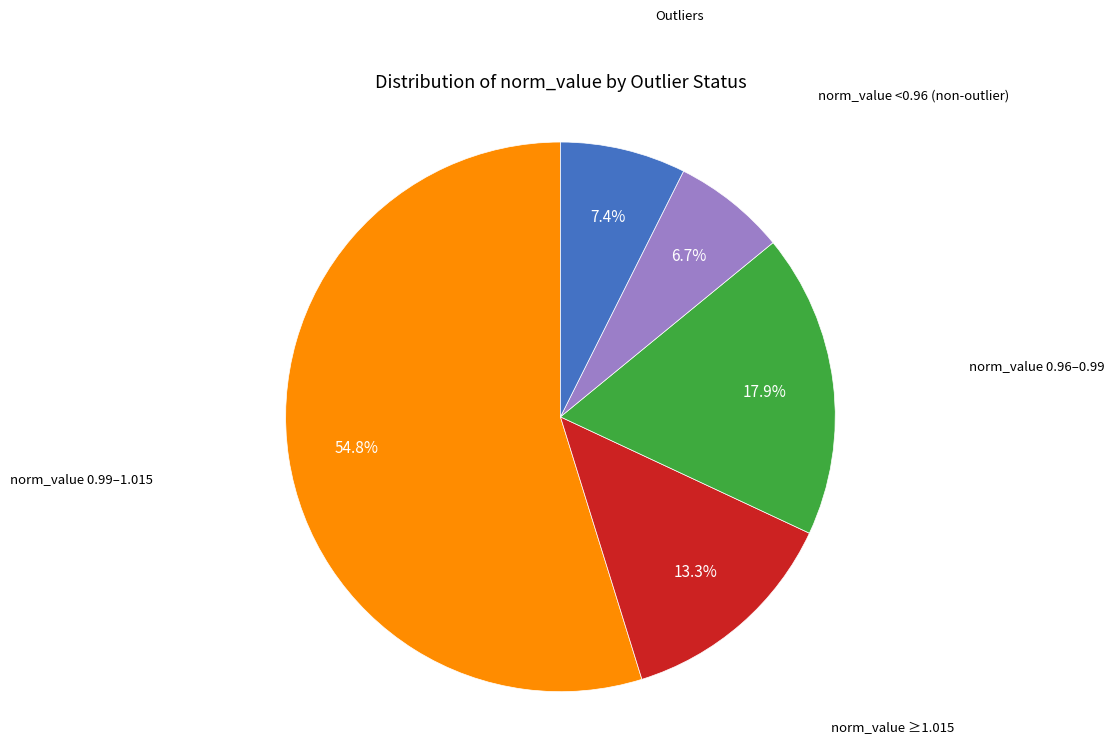

Is there any slice that represents more than half of the pie?

Yes